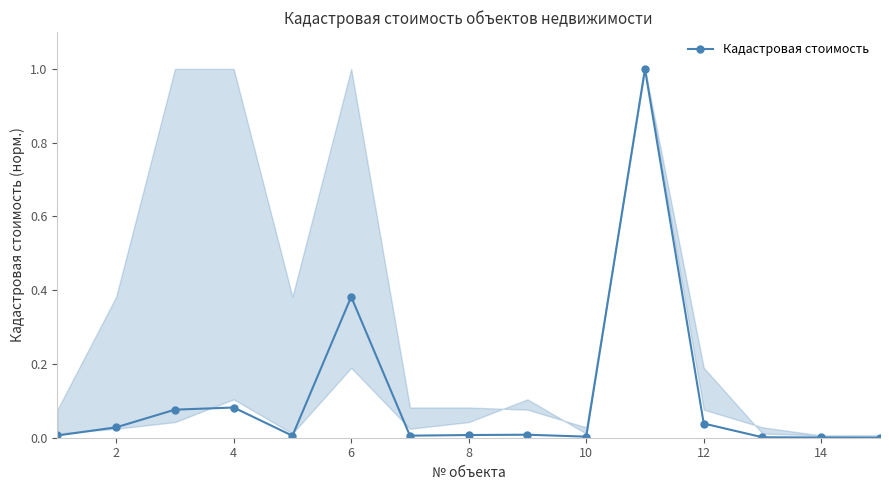

What is the sum of all values?

1.6